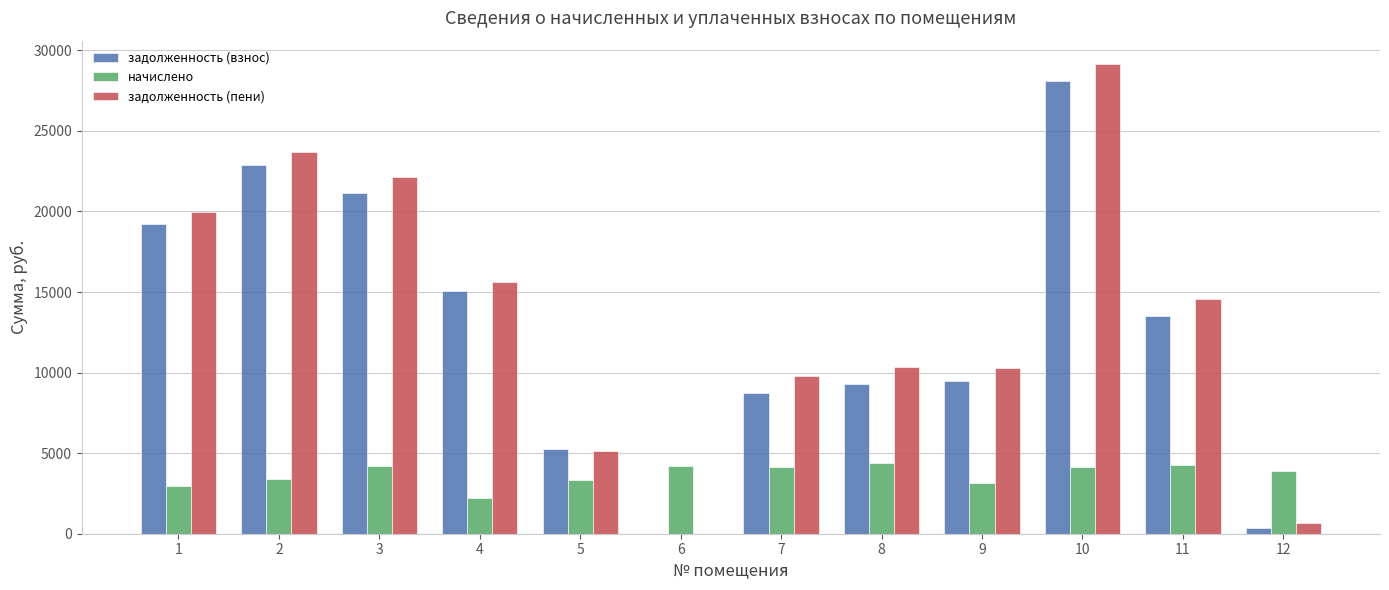

What is the total value across all series at 3?

47475.0